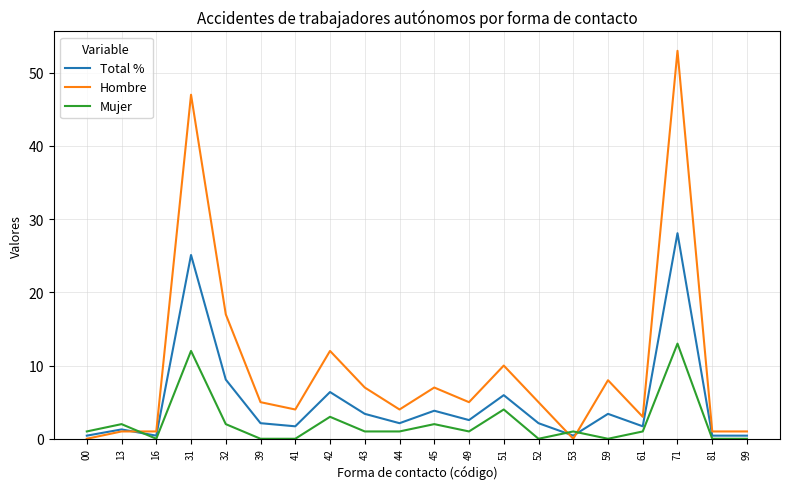

Rank the series by their maximum value, from highest to lowest.

Hombre, Total %, Mujer